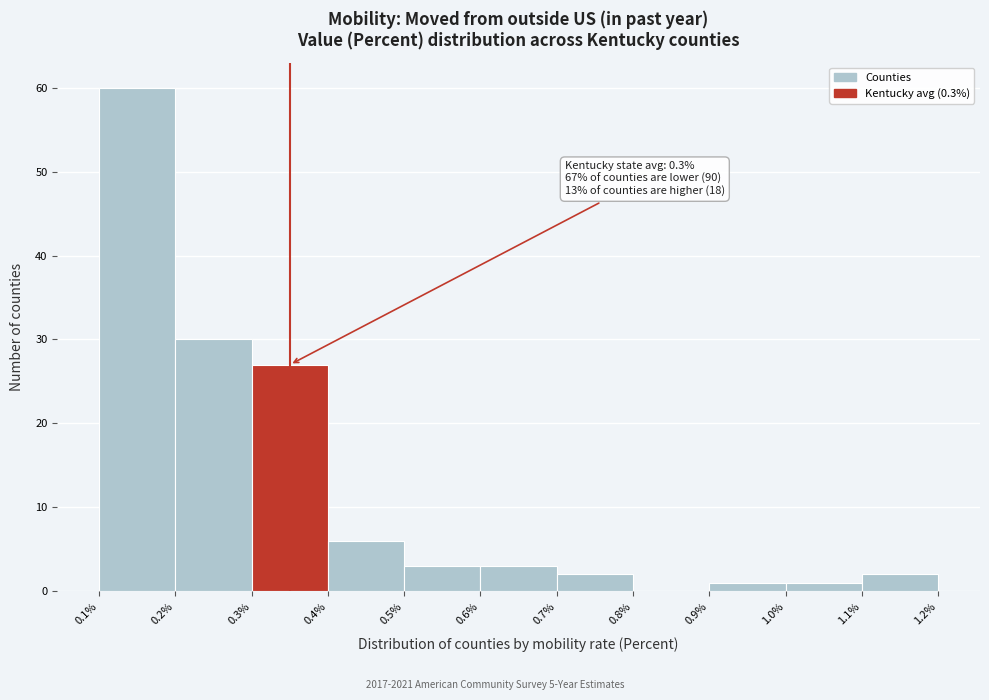

Reading left to right, list all the values displayed in this chart.

0.1%=60	0.2%=30	0.3%=27	0.4%=6	0.5%=3	0.6%=3	0.7%=2	0.8%=0	0.9%=1	1.0%=1	1.1%=2